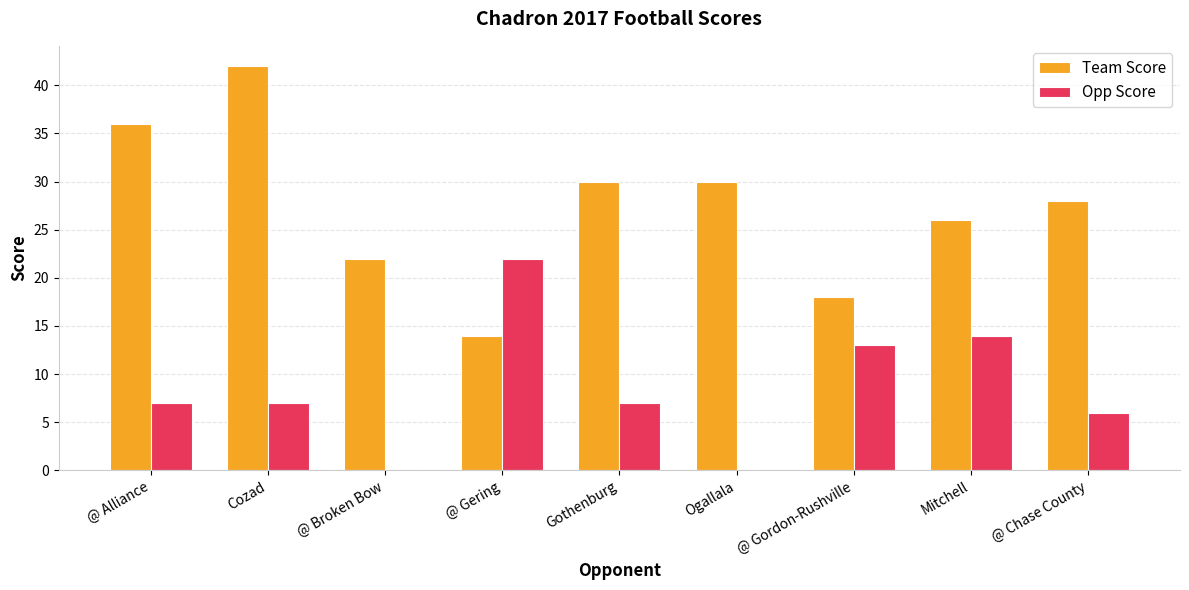

Count the number of categories in the chart.

9